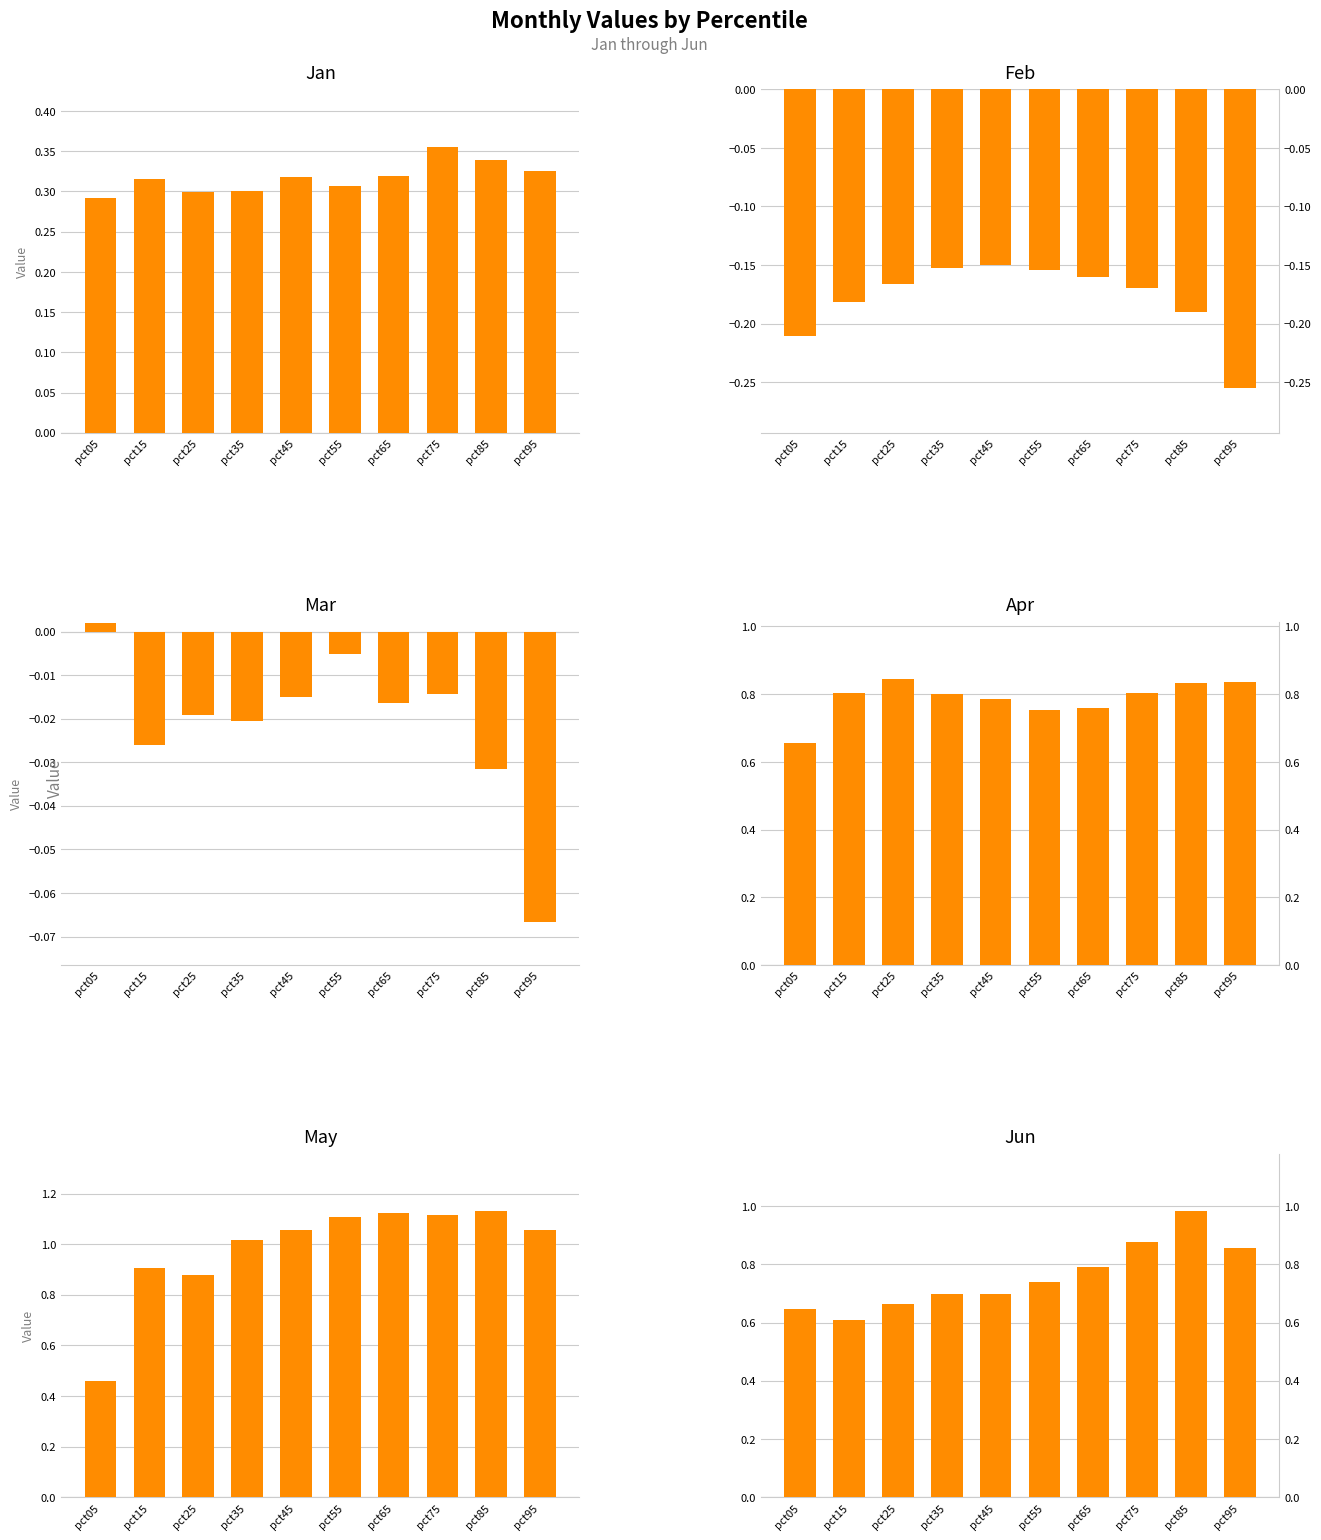

What is the value of the Jan bar at the 1st from the left?

0.3